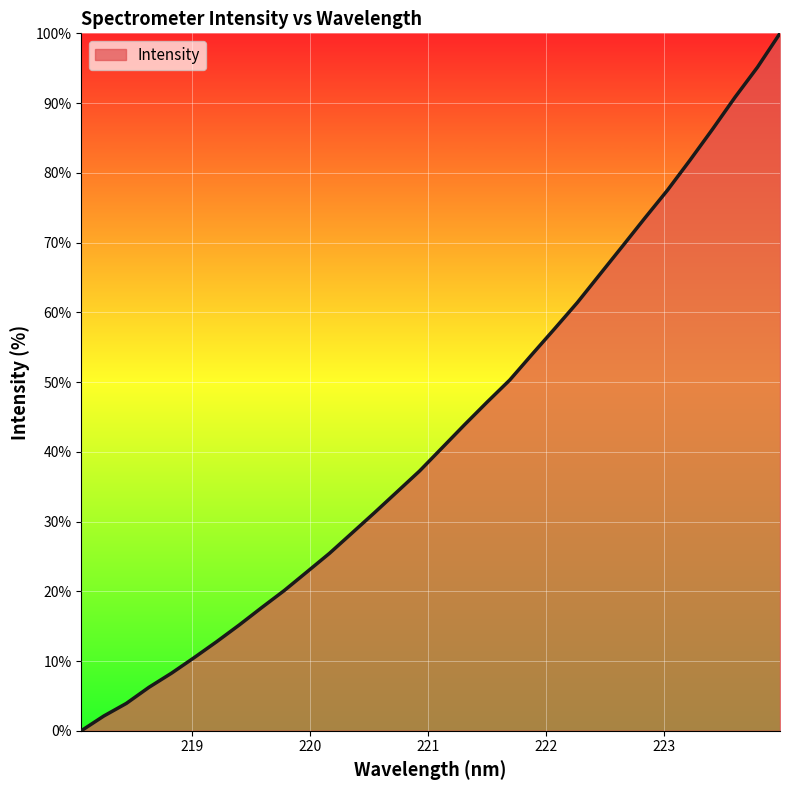

What is the difference between the maximum and minimum values?

100.0